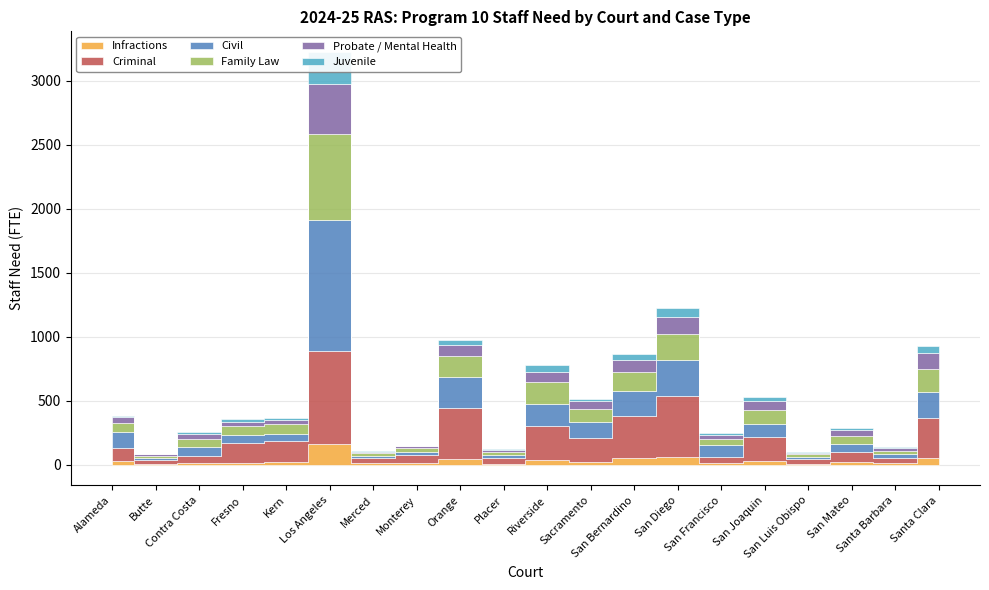

Rank the series at Santa Barbara from highest to lowest value.

Criminal, Civil, Family Law, Probate / Mental Health, Infractions, Juvenile